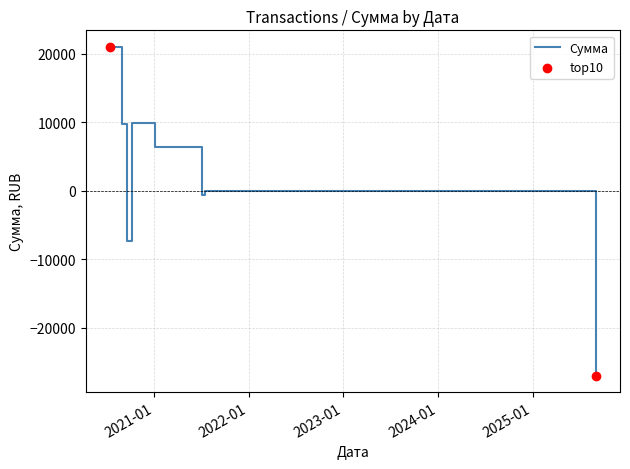

What is the average value?

1499.0